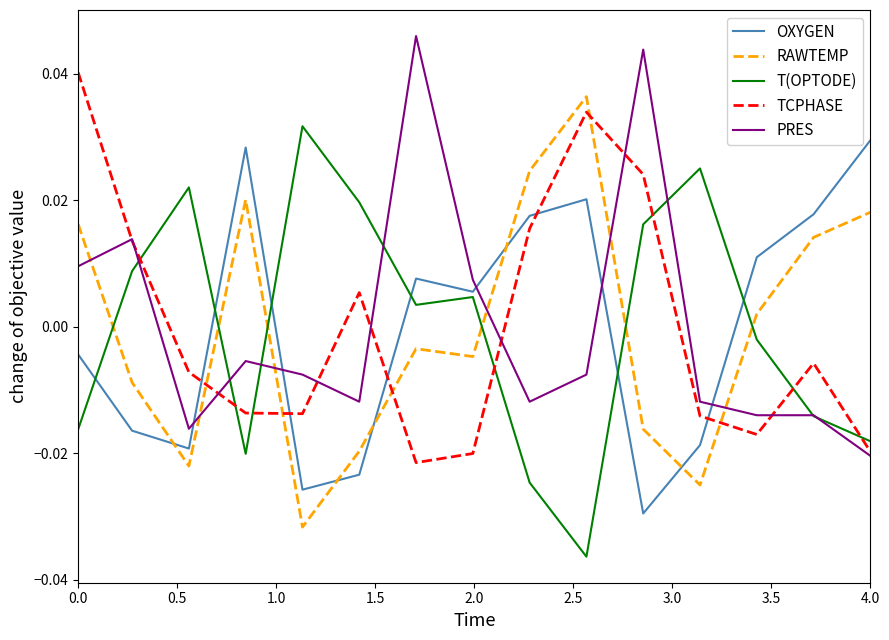

Which series ends up on top after the final intersection of OXYGEN and TCPHASE?

OXYGEN